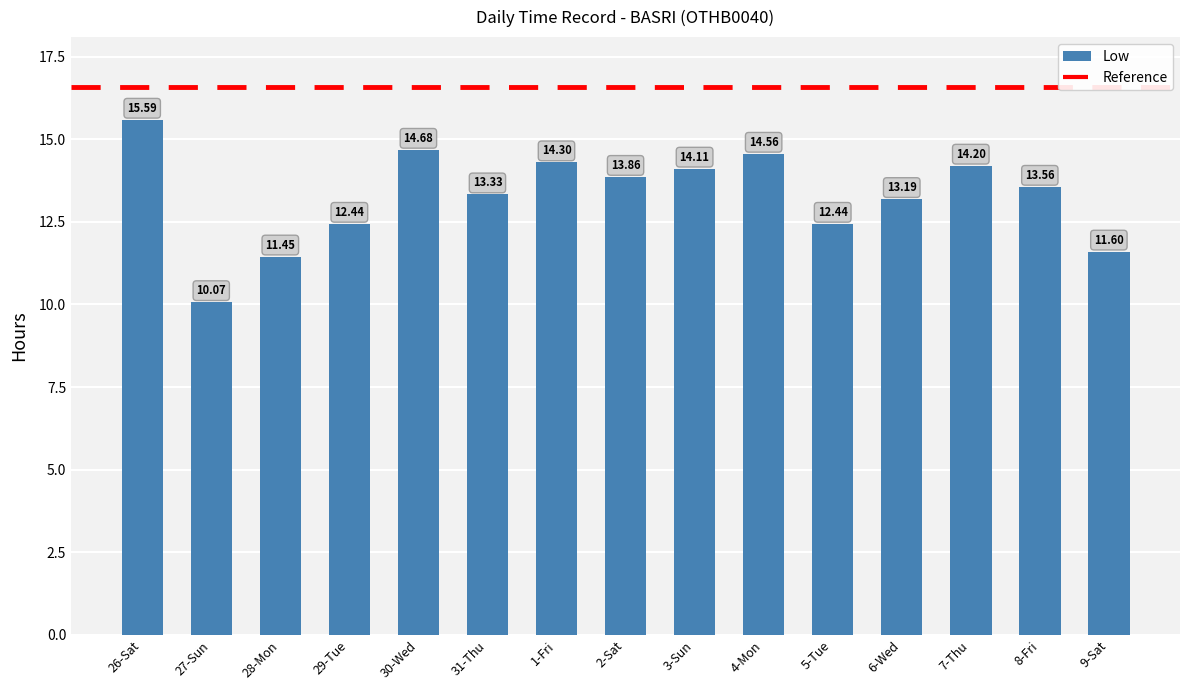

What is the change in value from 4-Mon to 7-Thu?

-0.4